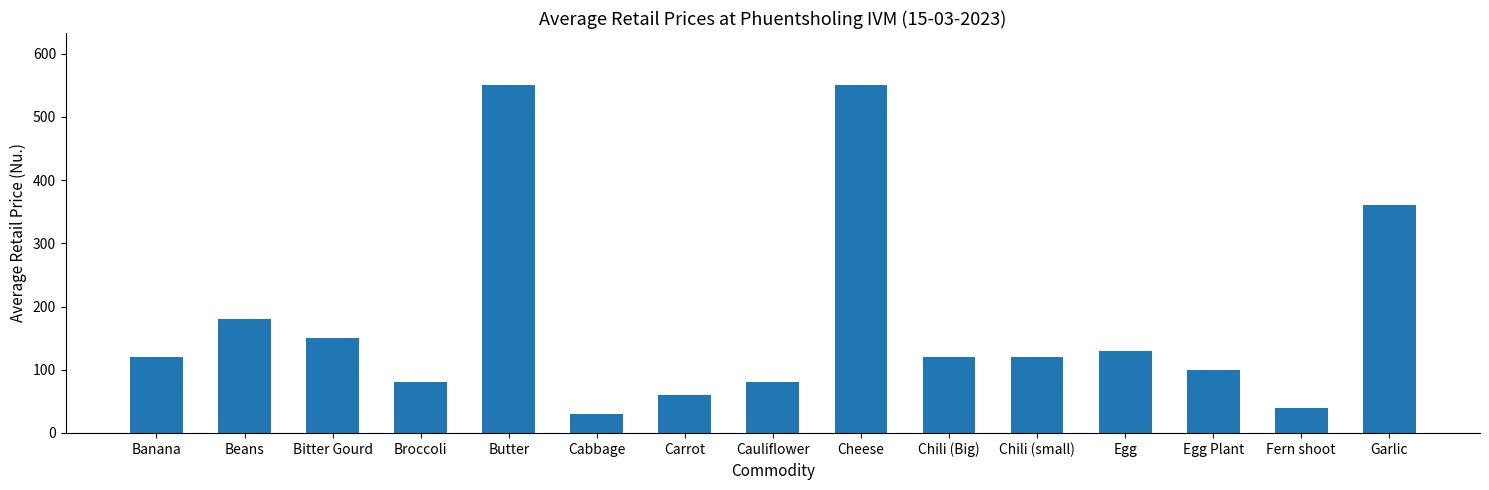

Between Garlic and Beans, which is larger?

Garlic